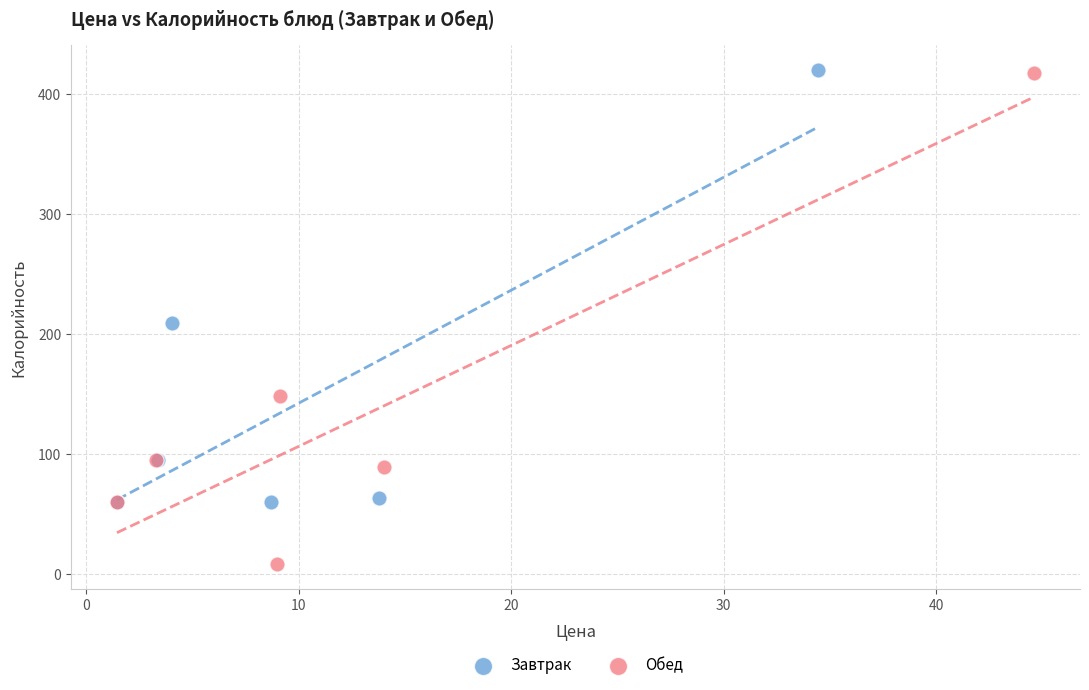

What are all the series names shown in the legend?

Завтрак, Обед